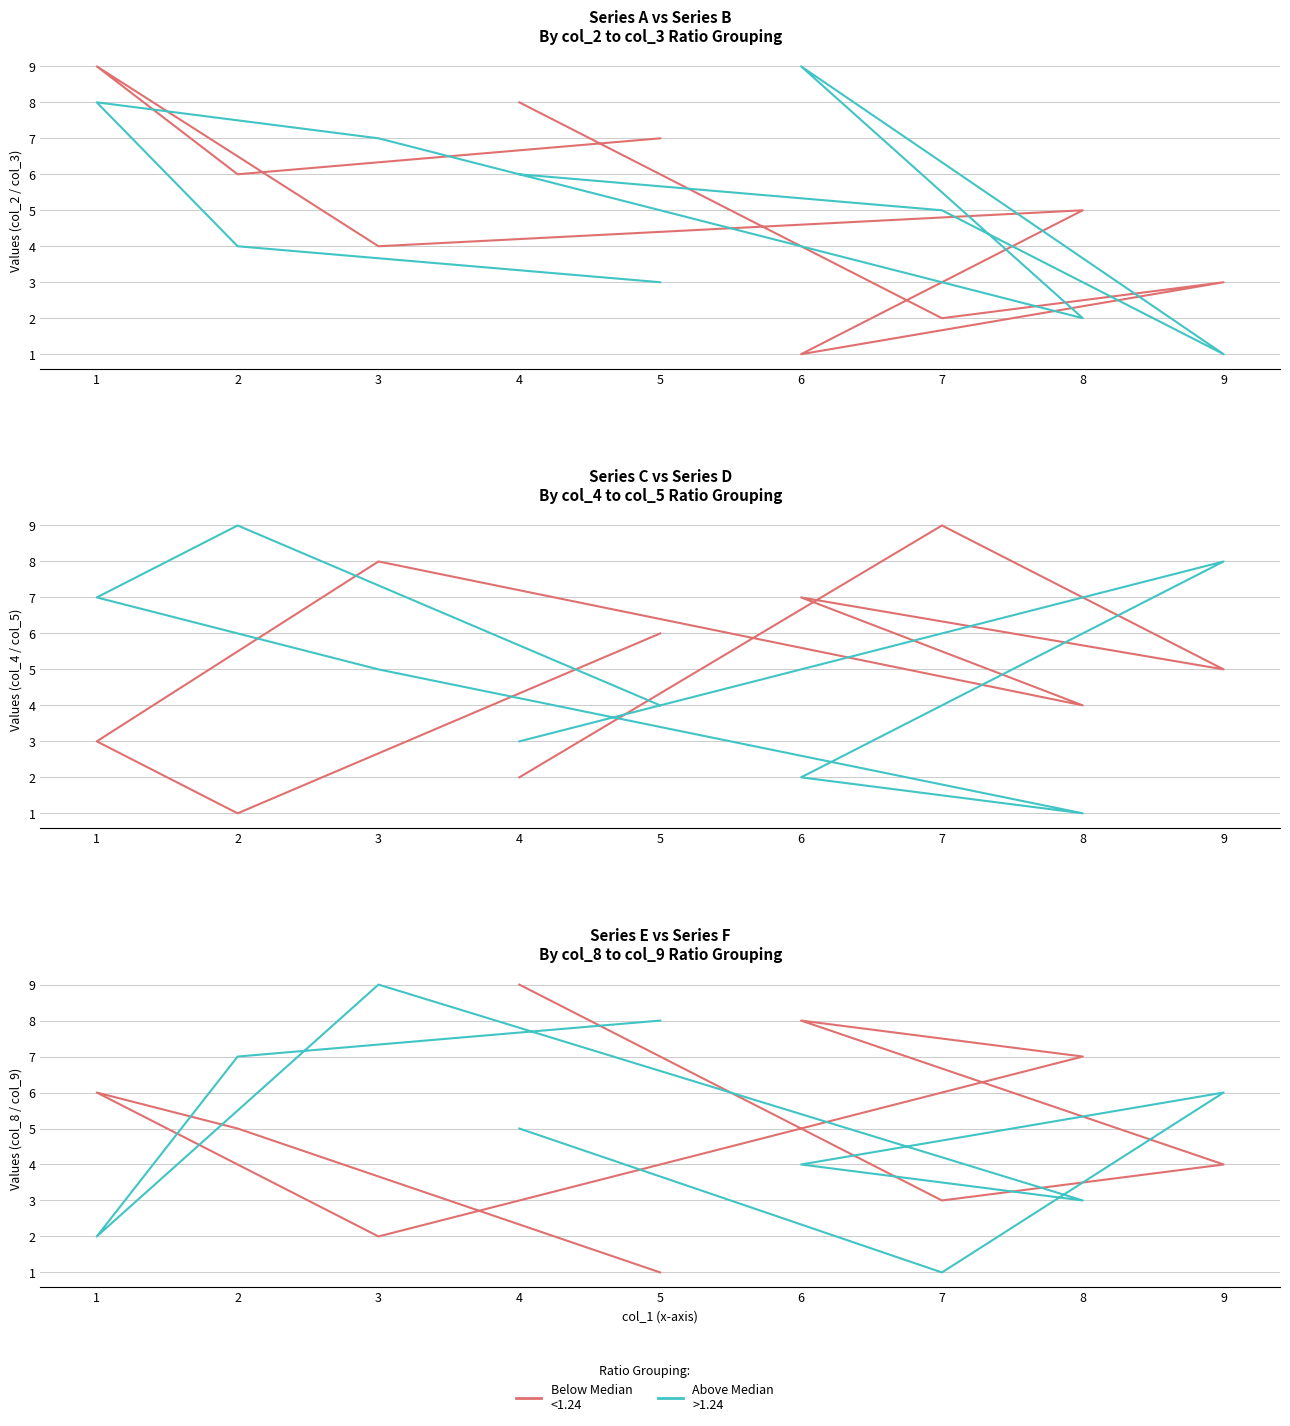

At which category does col_4 (Below Median) reach its first local peak?

7